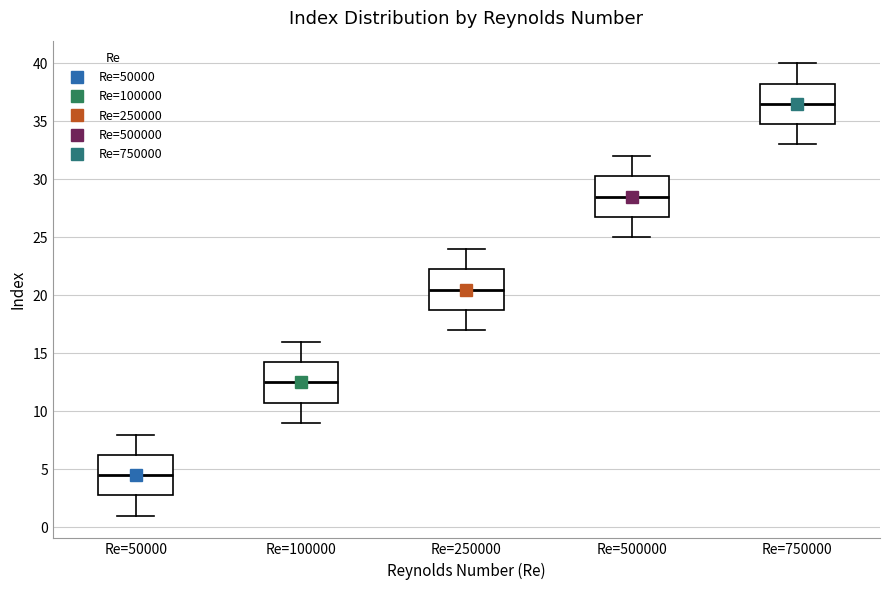

Reading left to right, transcribe this box plot: for each box, give where its median line is, the range the box spans, and where its two whiskers end, as read against the y-axis. The values are not printed on the chart, so give them approximately, as read against the axis.

Re=50000: median 4.5, box 3.0 to 6.5, whiskers 1.0 to 8.0
Re=100000: median 12.5, box 11.0 to 14.5, whiskers 9.0 to 16.0
Re=250000: median 20.5, box 19.0 to 22.5, whiskers 17.0 to 24.0
Re=500000: median 28.5, box 27.0 to 30.5, whiskers 25.0 to 32.0
Re=750000: median 36.5, box 35.0 to 38.5, whiskers 33.0 to 40.0